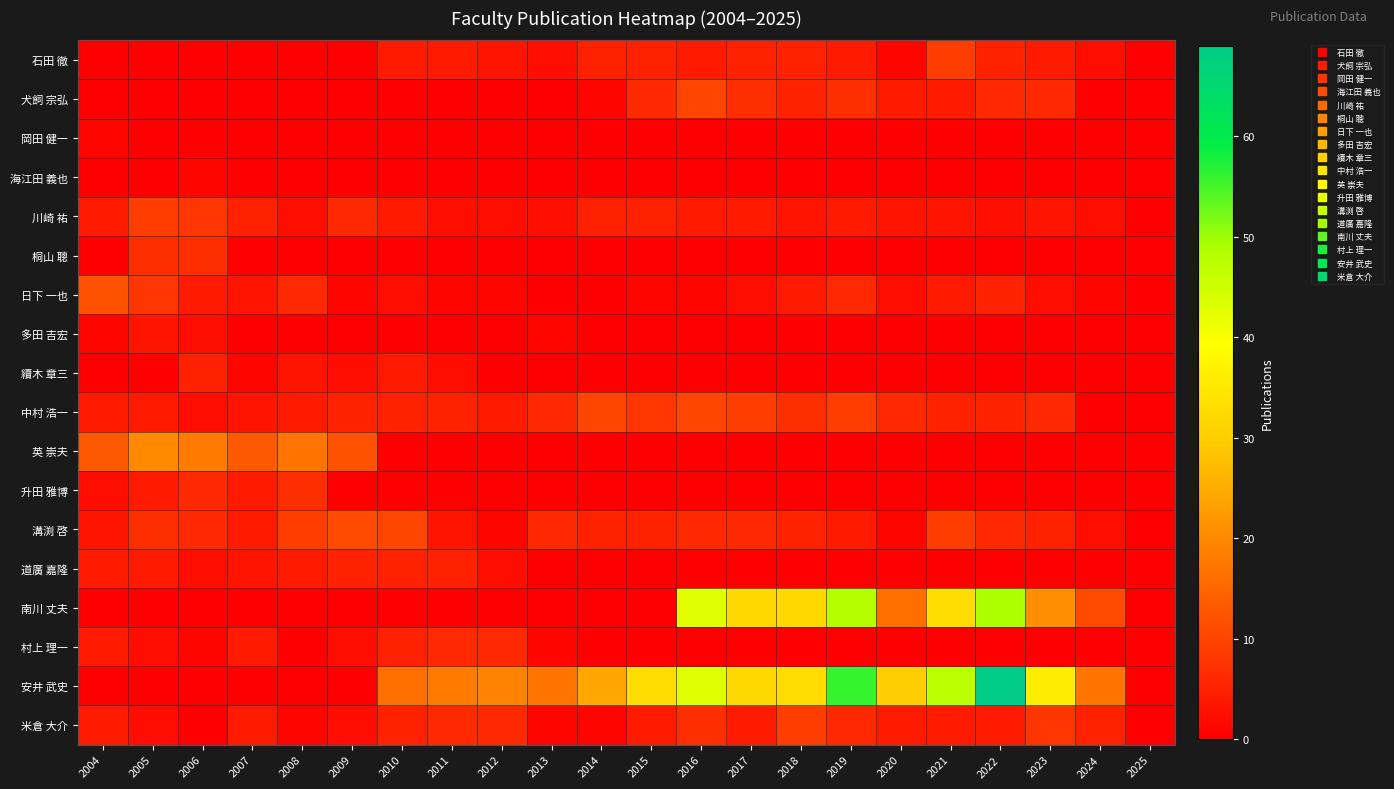

At which category does the chart reach its minimum across all series?

2004